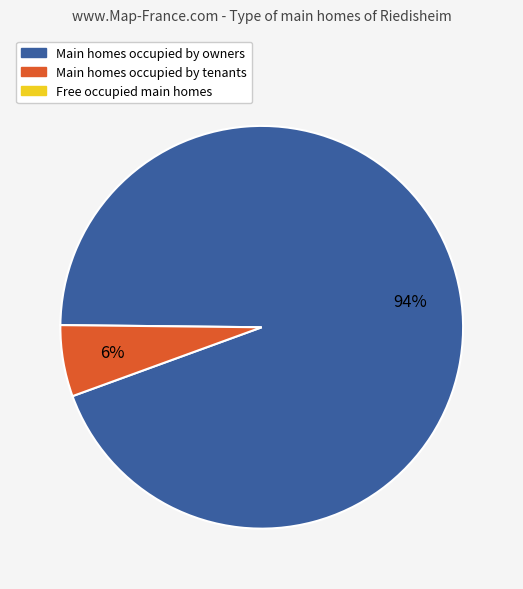

How many segments does this pie chart have?

2